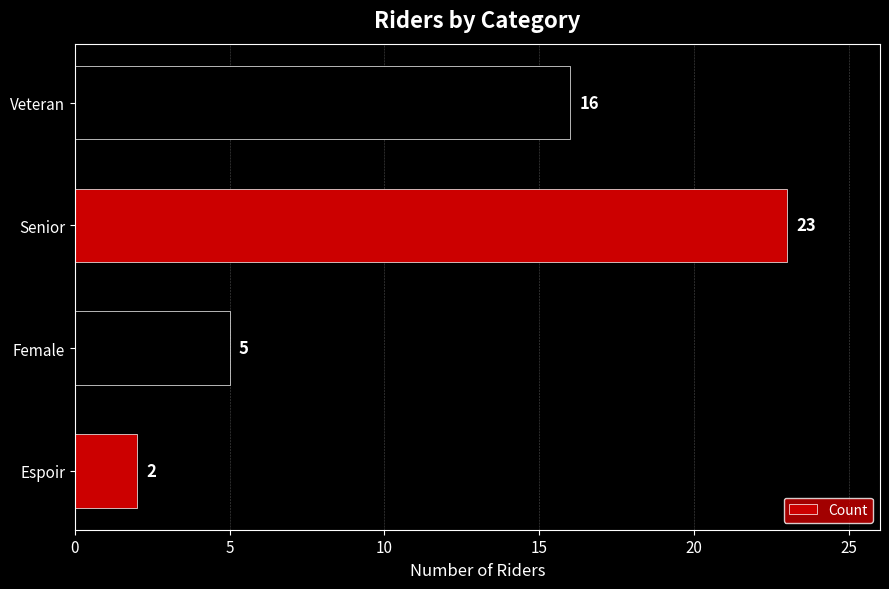

Count the values in the range 5 to 23.

3